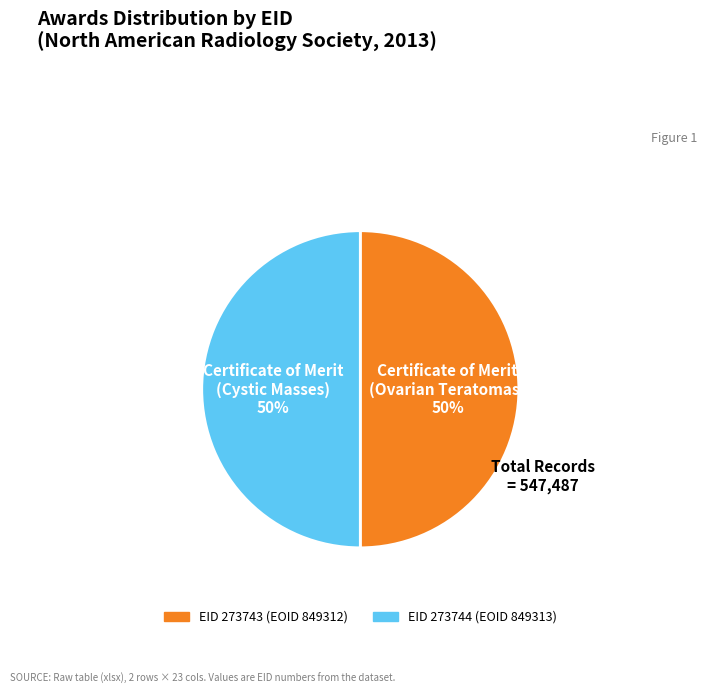

Count the number of slices in the pie.

2